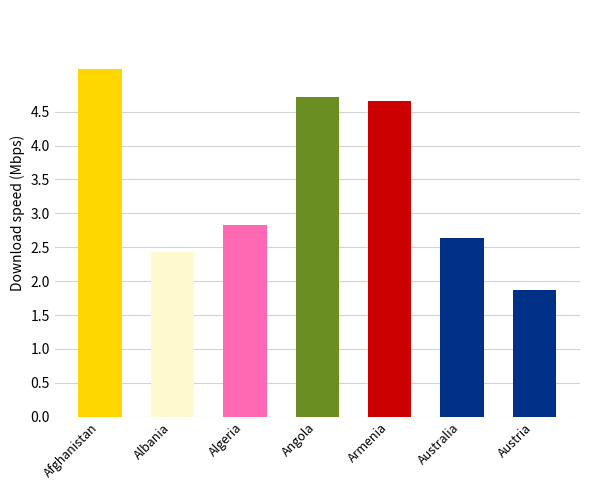

What is the label of the 6th bar from the right?

Albania